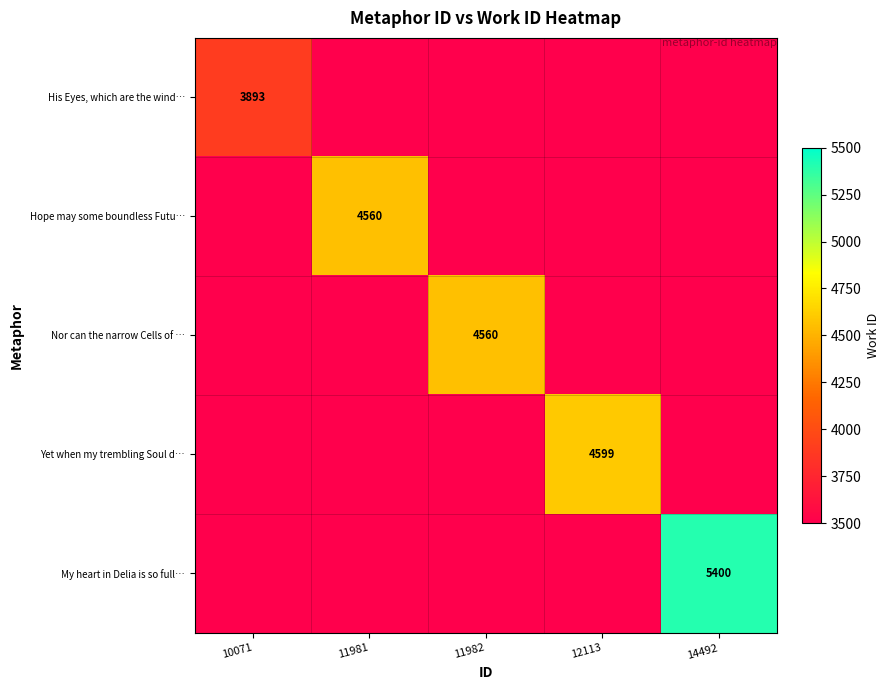

The Hope may some boundless Futu… series shows 3176 at 11981. True or false?

False